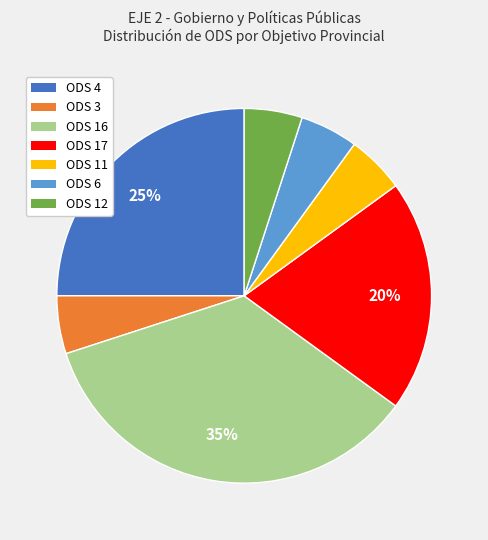

Which category has the biggest portion of the pie?

ODS 16